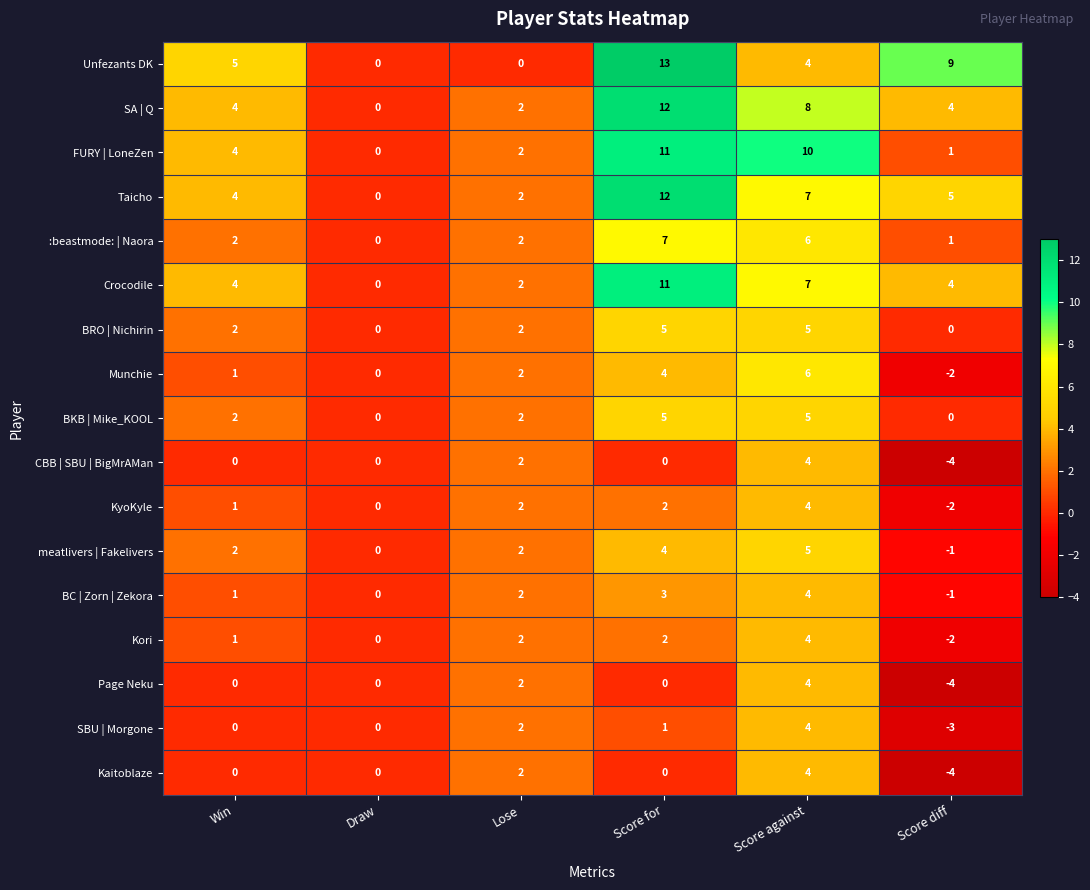

What is the difference between the highest and lowest values at Win?

5